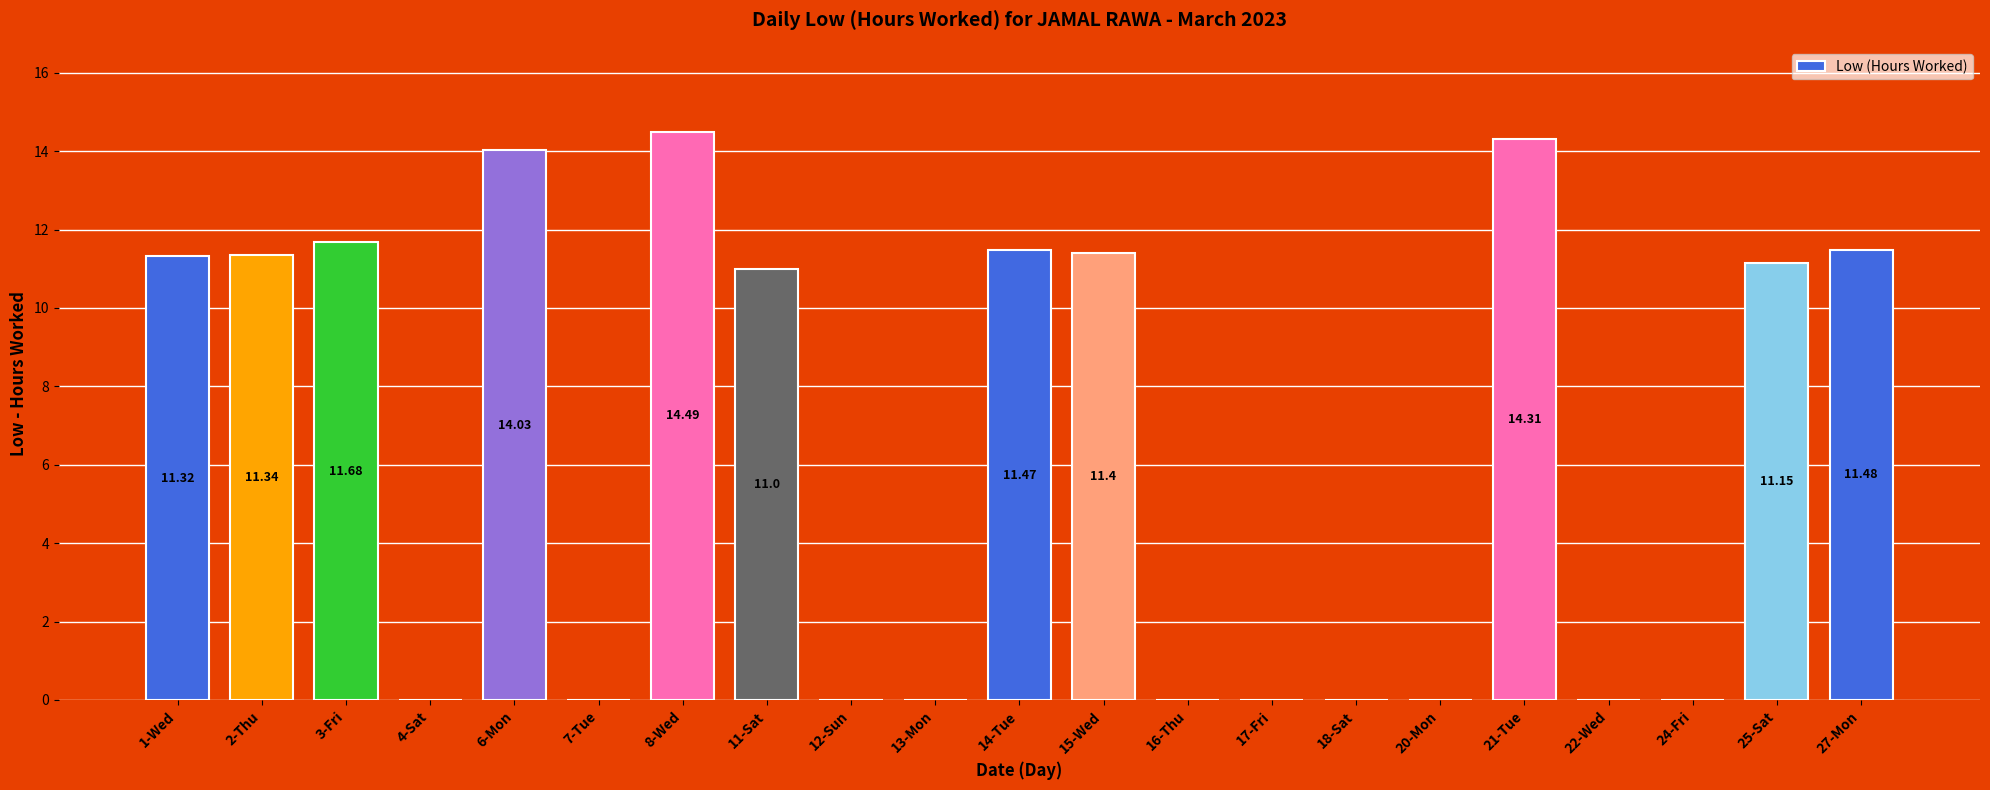

True or false: the data shows 11.4 at 15-Wed.

True